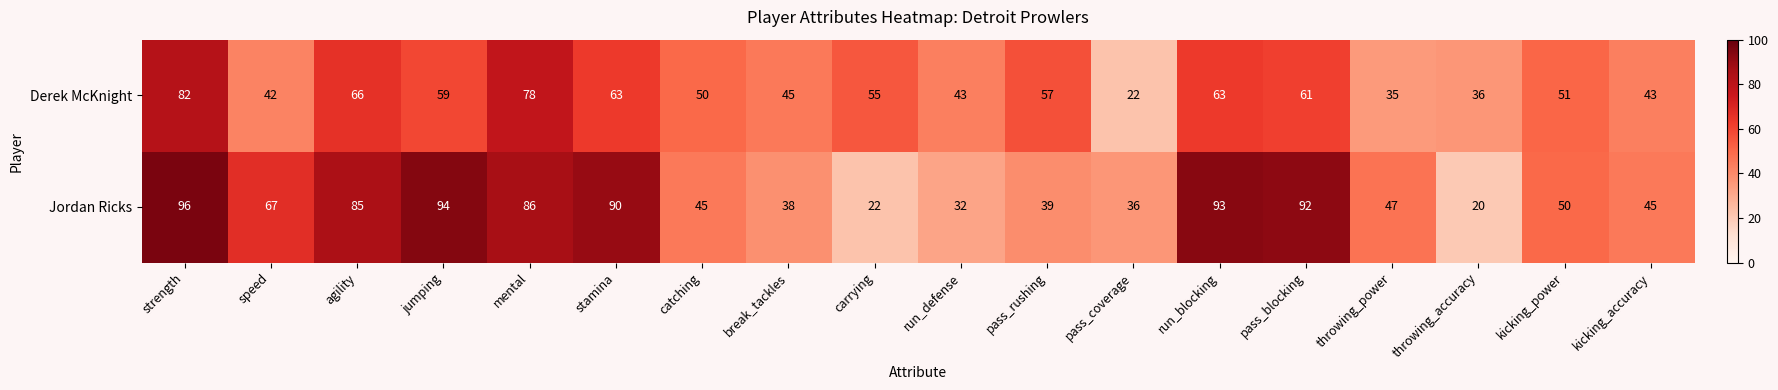

What is the lowest value of the Derek McKnight series?

22